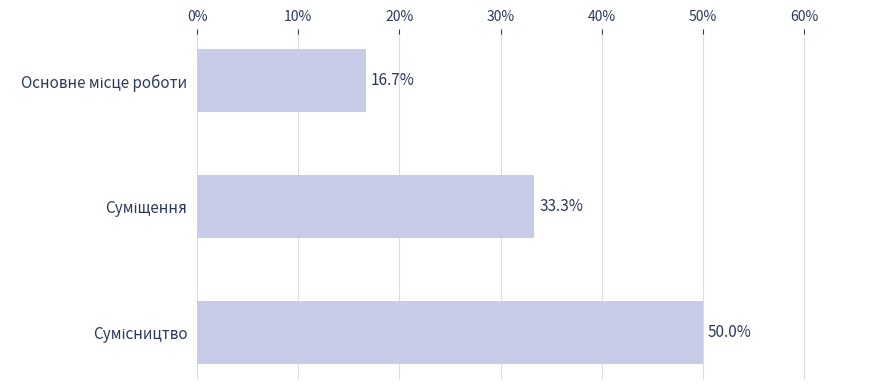

Reading bottom to top, what are all the values shown in this chart?

50.0	33.3	16.7